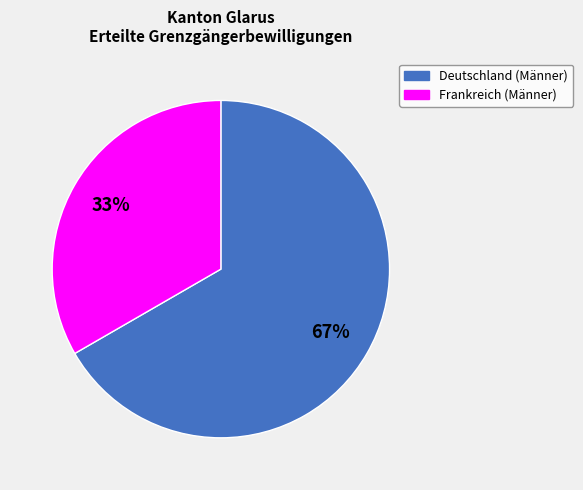

Which has a higher value, Frankreich or Deutschland?

Deutschland